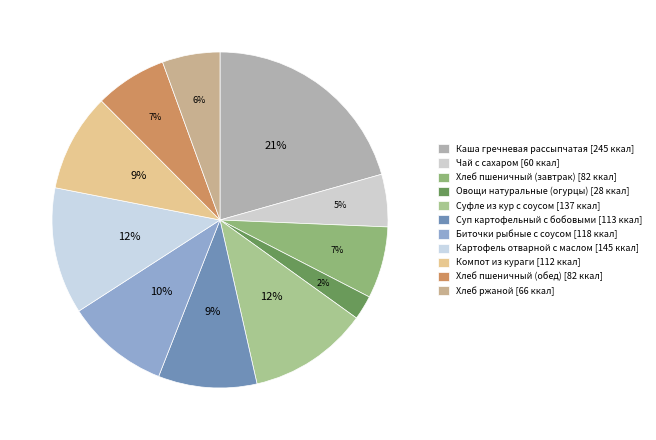

Is the sum of Чай с сахаром and Суп картофельный с бобовыми greater than half?

No